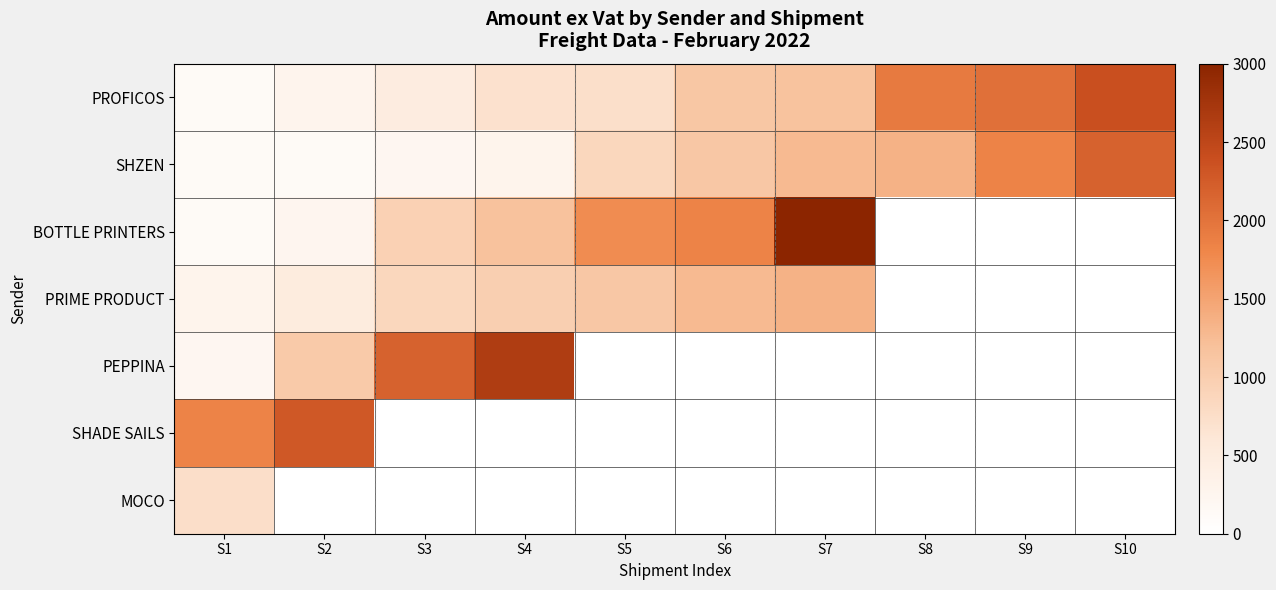

What is the total value across all series at S8?

3284.2